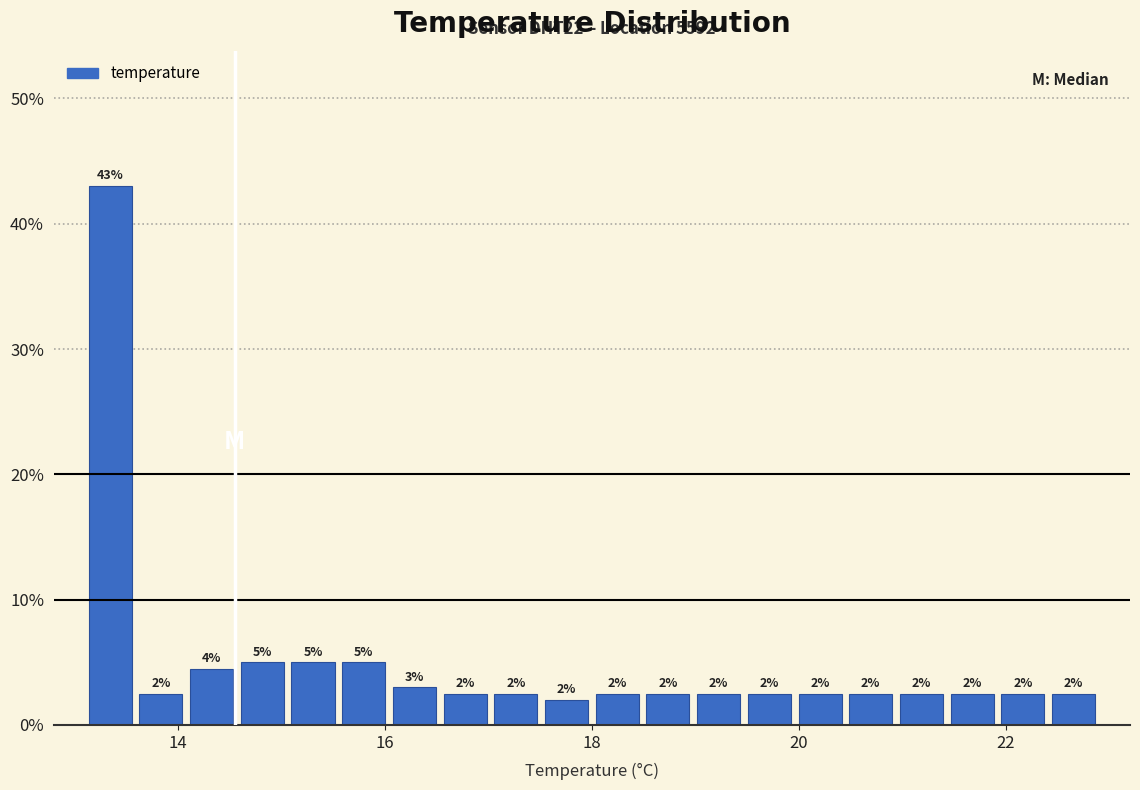

Read against the x-axis, roughly where is the centre of the tallest bar?

13.4